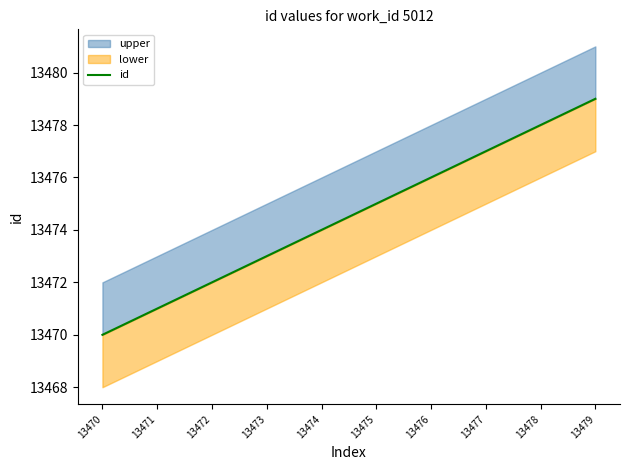

List the labels in order of value, smallest first.

13470, 13471, 13472, 13473, 13474, 13475, 13476, 13477, 13478, 13479